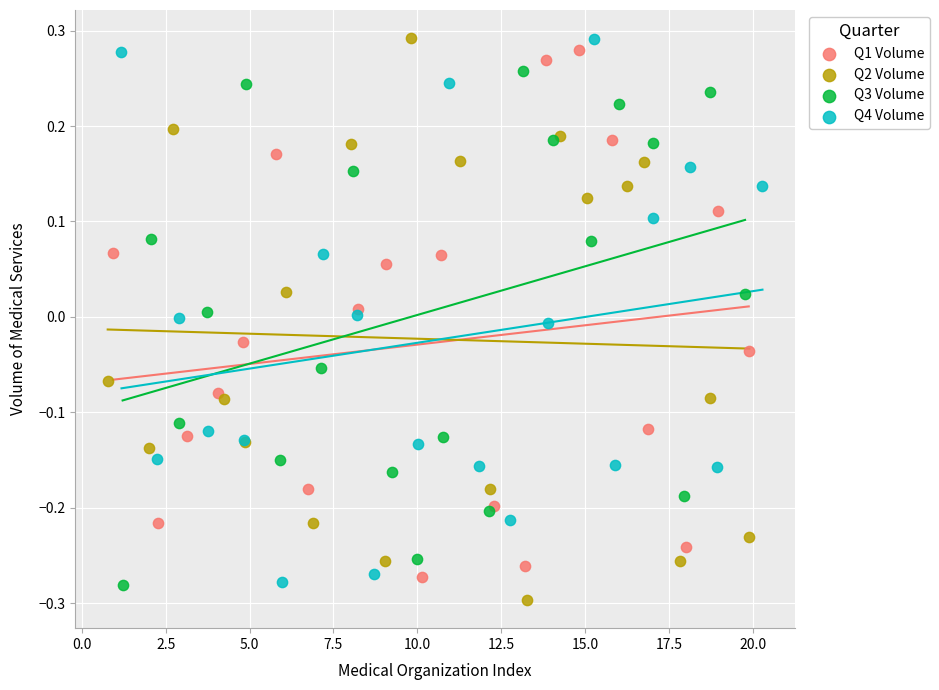

What are all the series names shown in the legend?

Q1 Volume, Q2 Volume, Q3 Volume, Q4 Volume